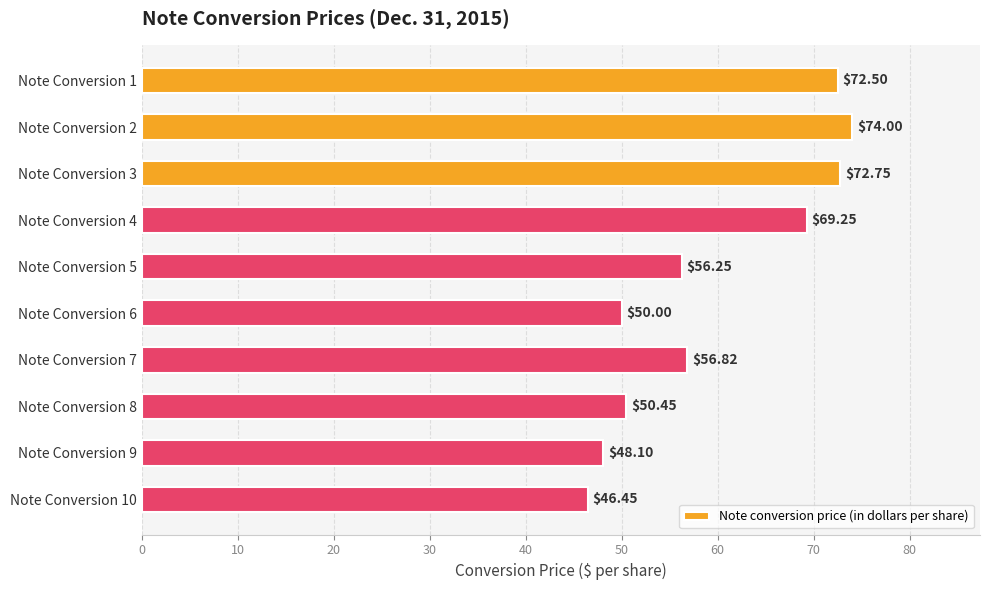

What is the sum of all values?

596.6